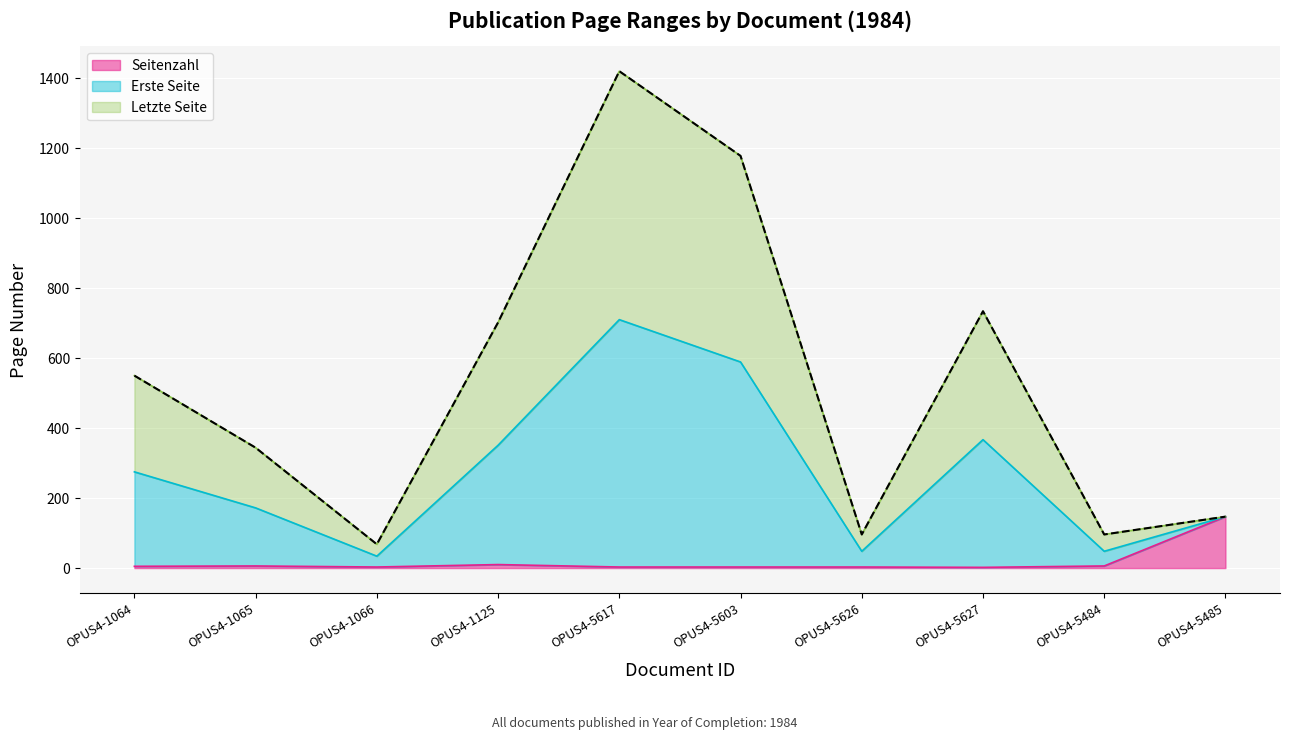

True or false: Erste Seite and Letzte Seite cross at least once.

False